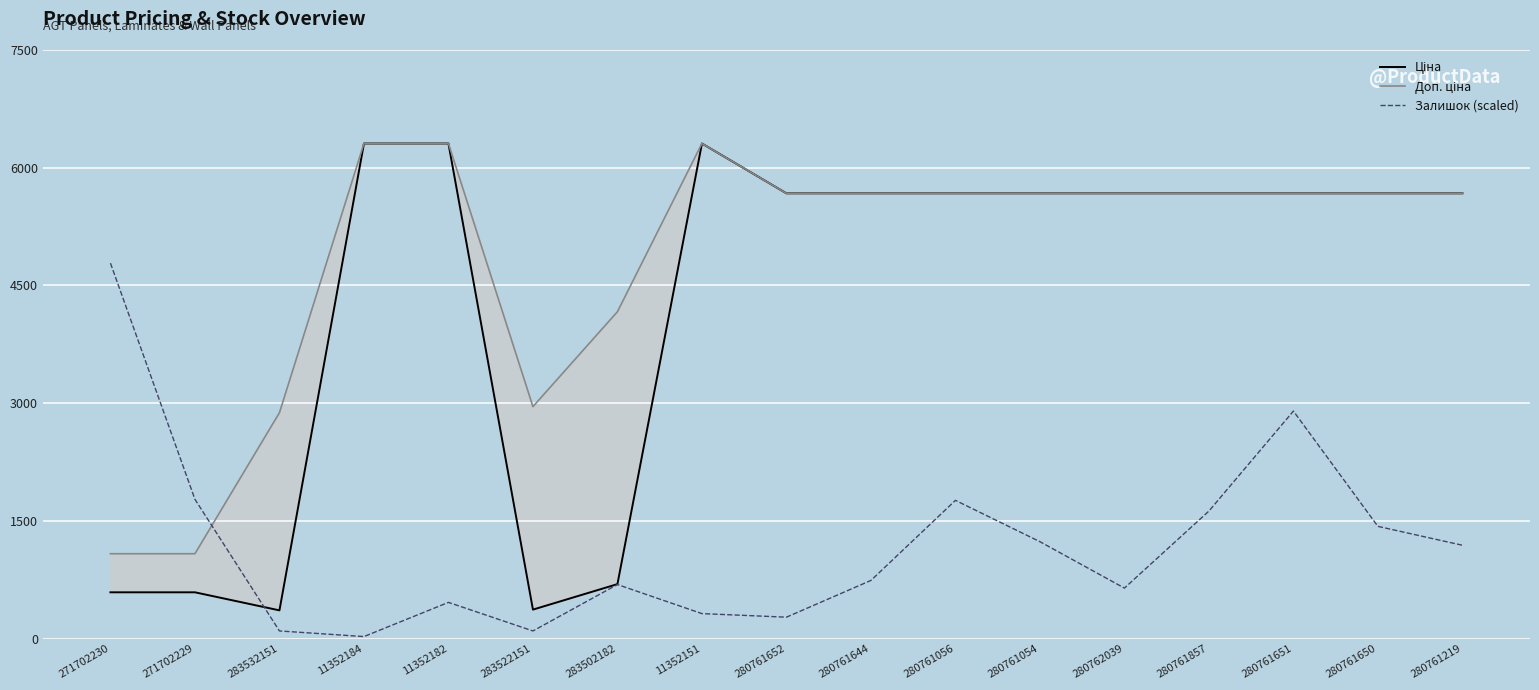

Reading right to left, transcribe all the data shown in this chart.

Ціна: 5673.8	5673.8	5673.8	5673.8	5673.8	5673.8	5673.8	5673.8	5673.8	6308.8	694.3	369.5	6308.8	6308.8	359.9	589.9	589.9
Доп. ціна: 5673.8	5673.8	5673.8	5673.8	5673.8	5673.8	5673.8	5673.8	5673.8	6308.8	4165.6	2955.8	6308.8	6308.8	2878.8	1081.7	1081.7
Залишок (scaled): 1189.5	1430.0	2899.0	1625.0	643.5	1235.0	1761.5	741.0	273.0	318.5	689.0	97.5	461.5	26.0	97.5	1774.5	4784.0